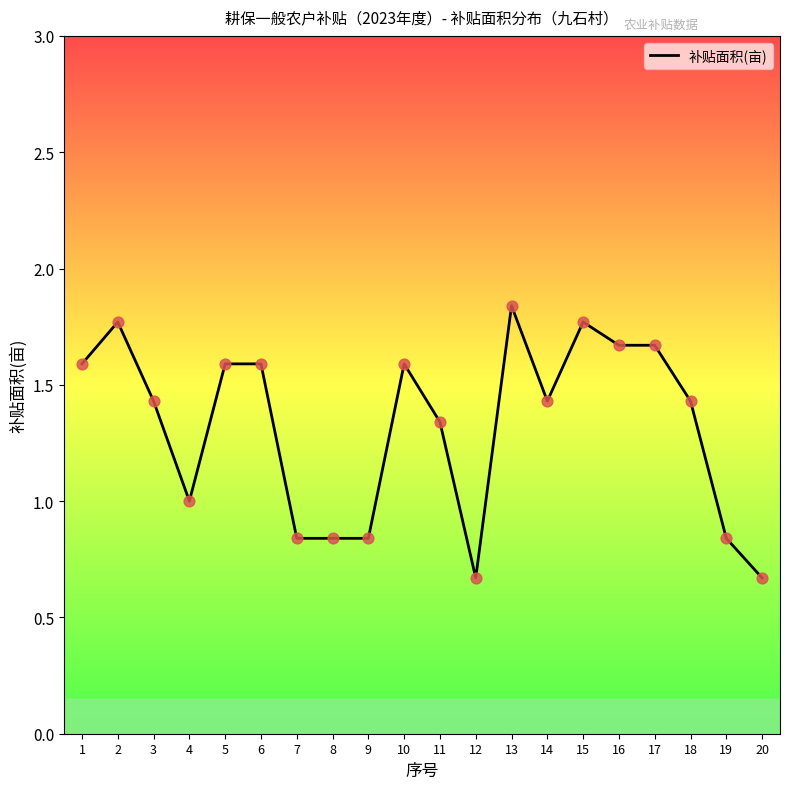

Which has a higher value, 12 or 13?

13